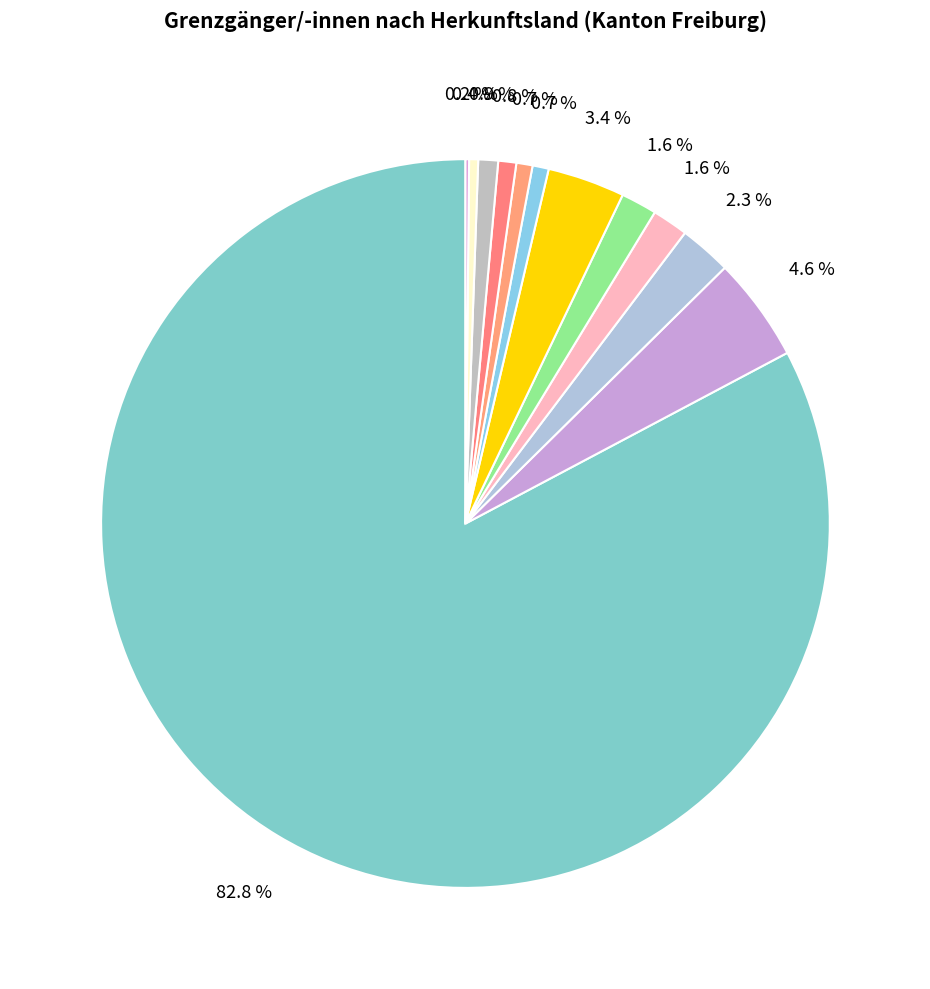

Rank the categories by value from lowest to highest.

Österreich, Rumänien, Polen, Ungarn, Spanien, Belgien, Portugal, Tschechische Republik, Slowakische Republik, Italien, Deutschland, Frankreich